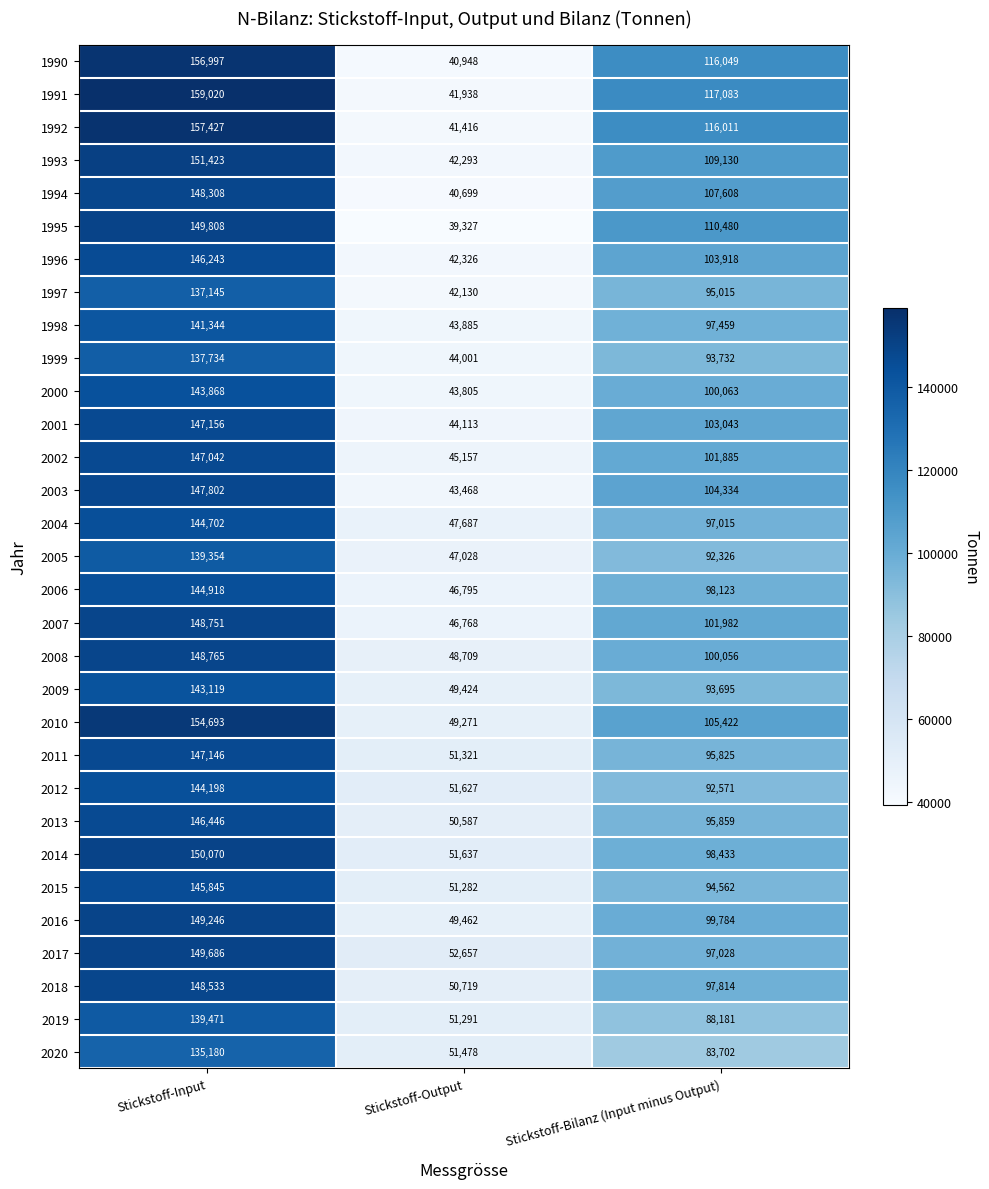

At which label is 2010 closest to 101982?

Stickstoff-Bilanz (Input minus Output)